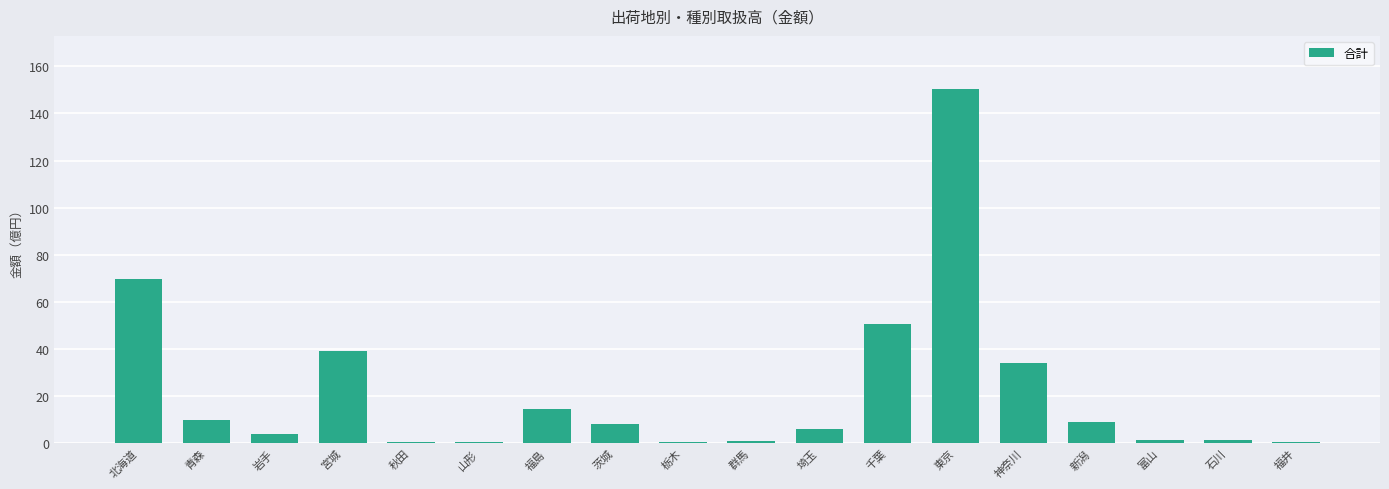

At which label is the value closest to 75?

北海道